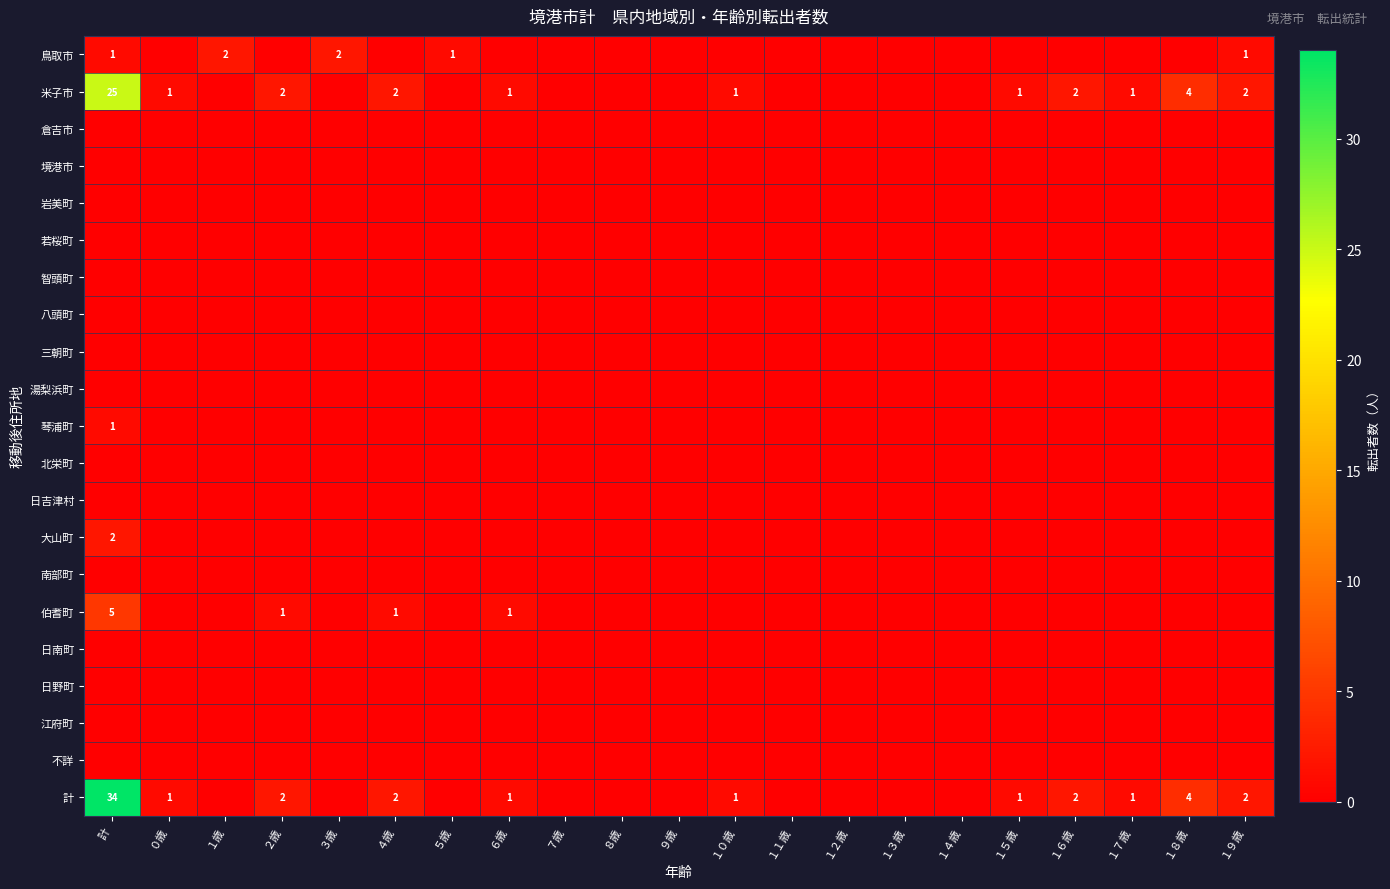

At ２歳, list the series in order from largest to smallest.

米子市, 計, 伯耆町, 鳥取市, 倉吉市, 境港市, 岩美町, 若桜町, 智頭町, 八頭町, 三朝町, 湯梨浜町, 琴浦町, 北栄町, 日吉津村, 大山町, 南部町, 日南町, 日野町, 江府町, 不詳